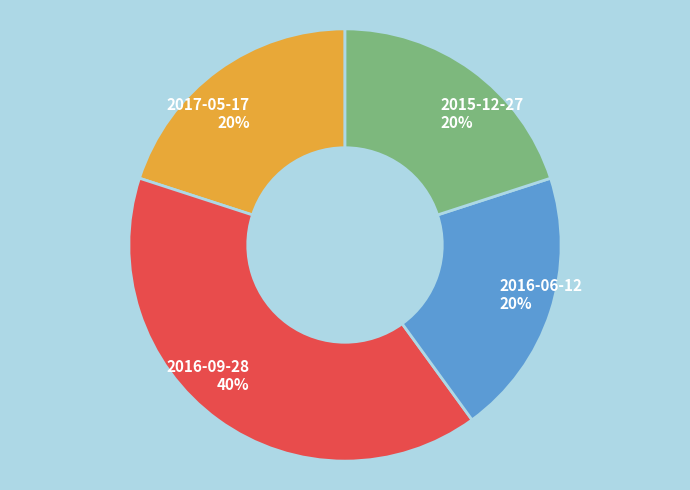

Is there any slice that represents more than half of the pie?

No